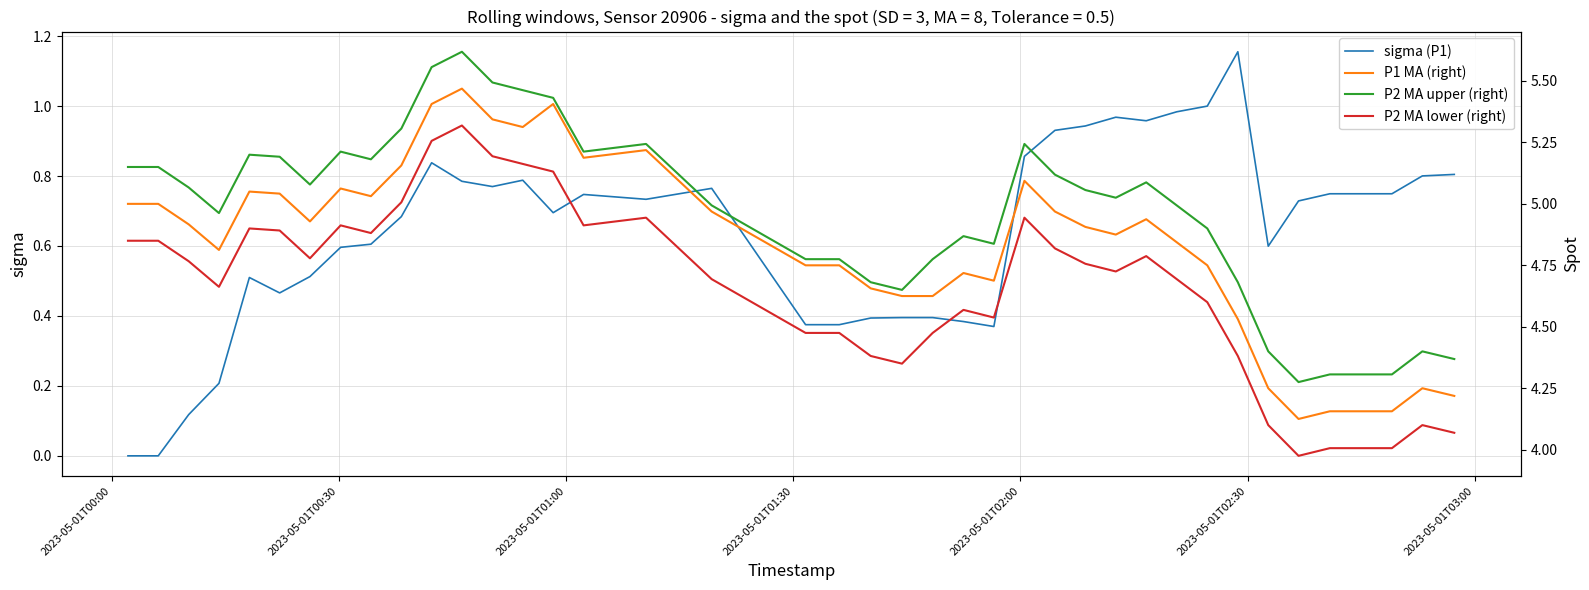

How many data points in P2 MA lower (right) are above 4?

39